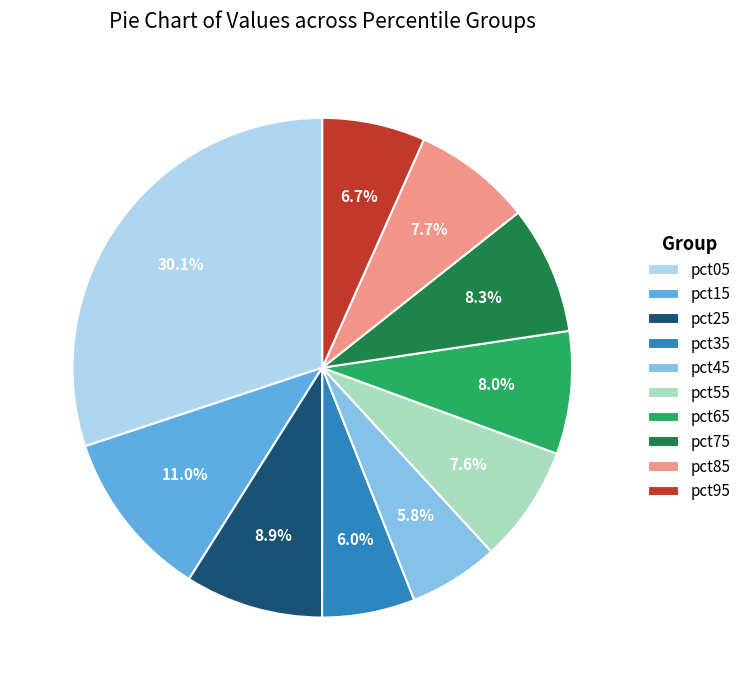

Count the number of slices in the pie.

10